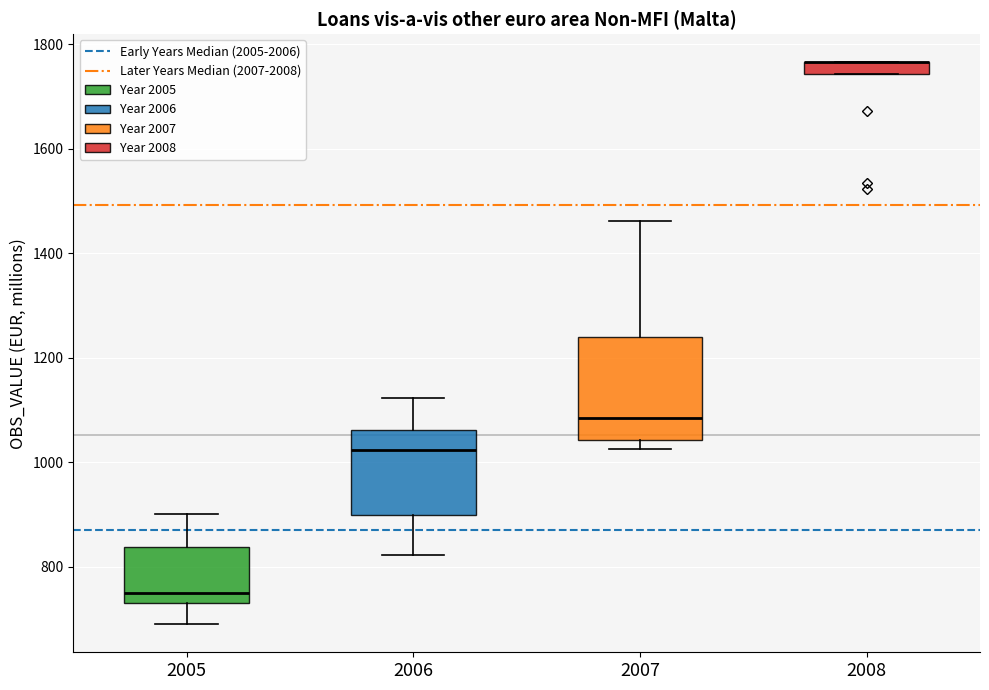

Comparing the boxes themselves (not the whiskers), which one is the tallest?

2007